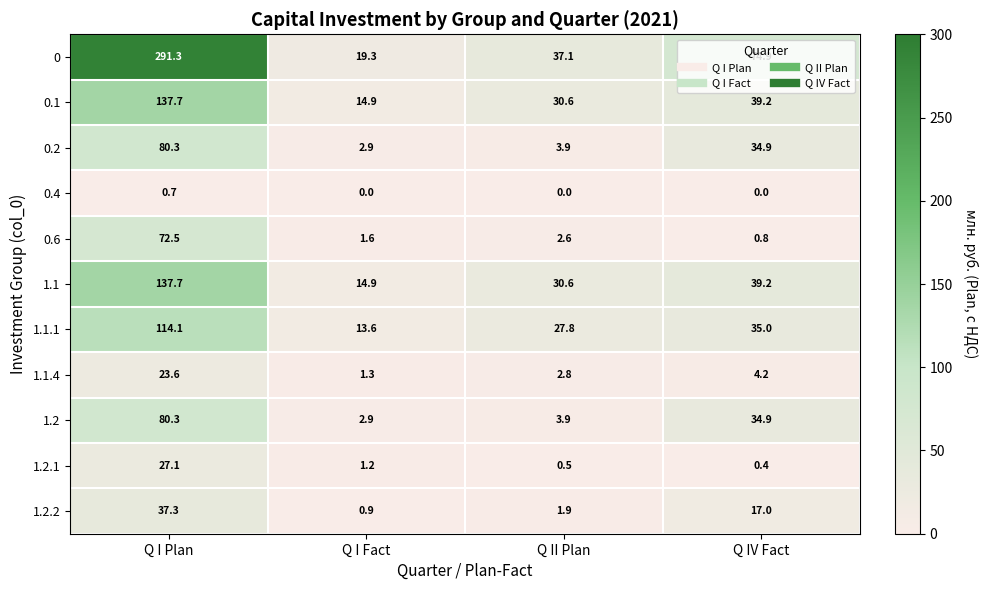

What is the sum of the 0.4 values at Q I Plan and Q IV Fact?

0.7